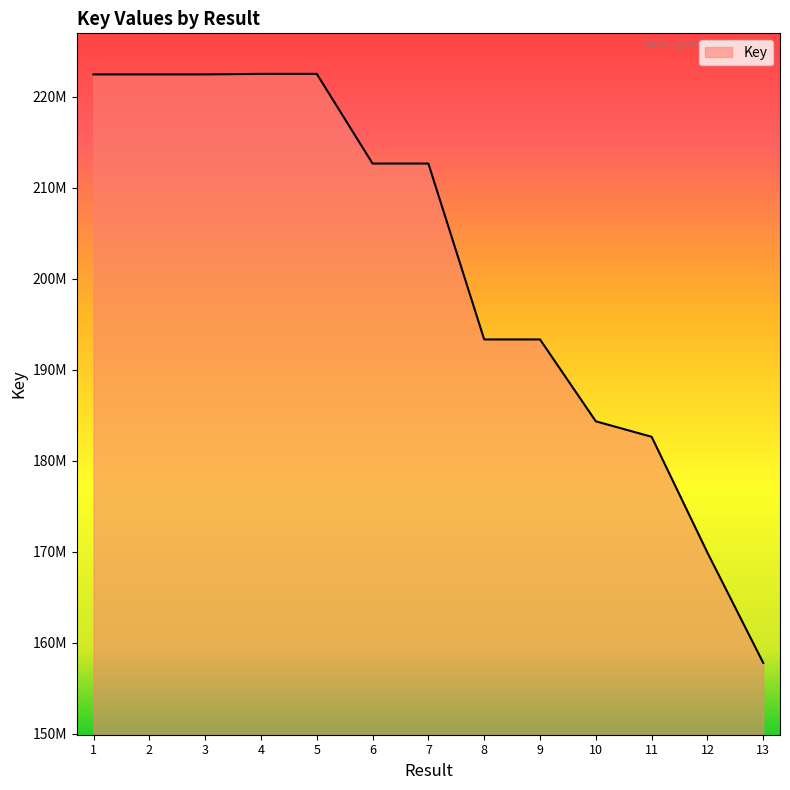

Does the chart have visible grid lines?

No